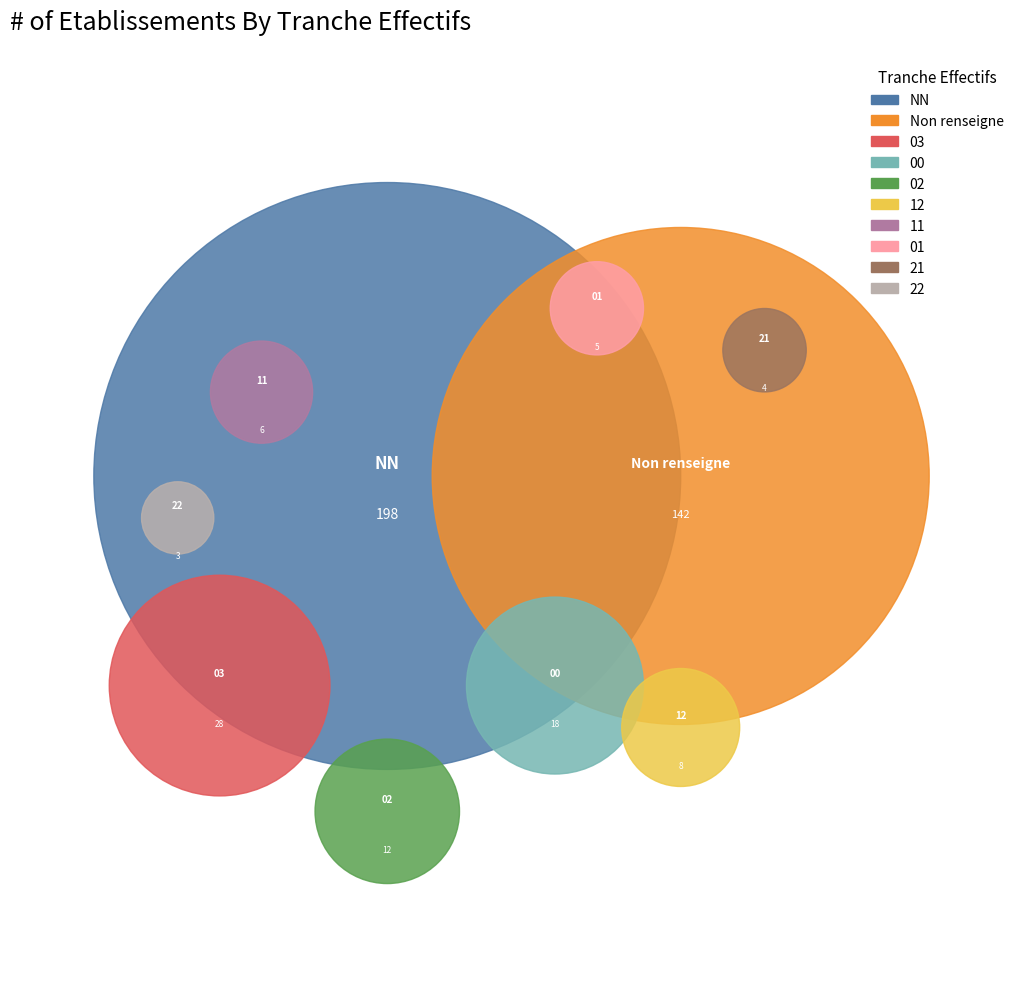

True or false: 03 accounts for 7% of the total.

True